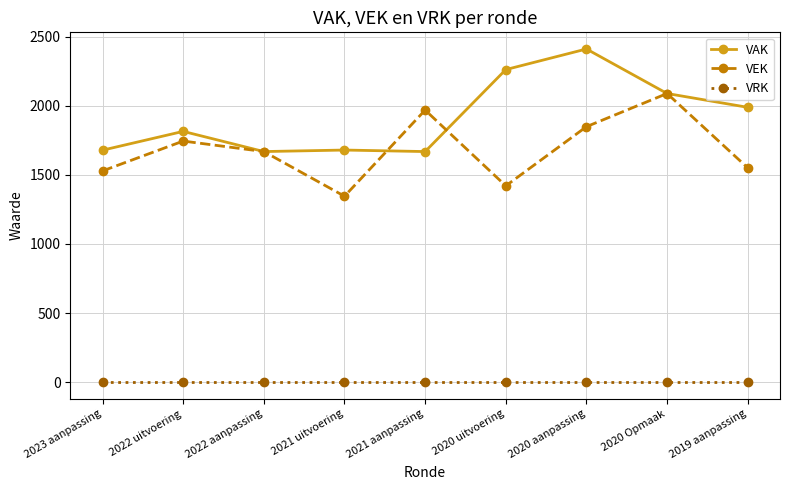

Between 2021 aanpassing and 2020 Opmaak, which series saw the biggest shift?

VAK